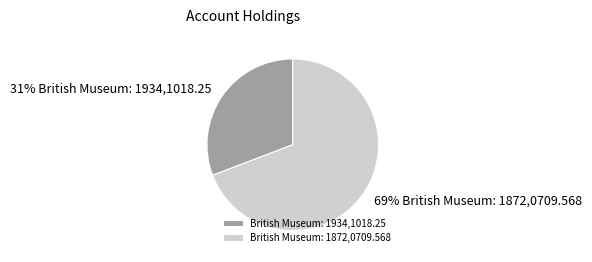

Is it true that British Museum: 1934,1018.25 is 31% of the pie?

True